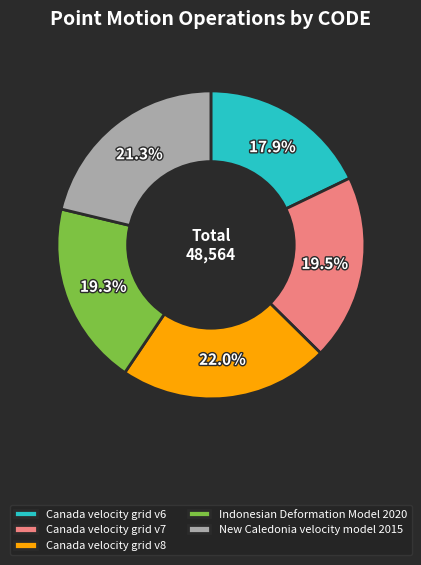

What is the largest slice in the pie chart?

Canada velocity grid v8